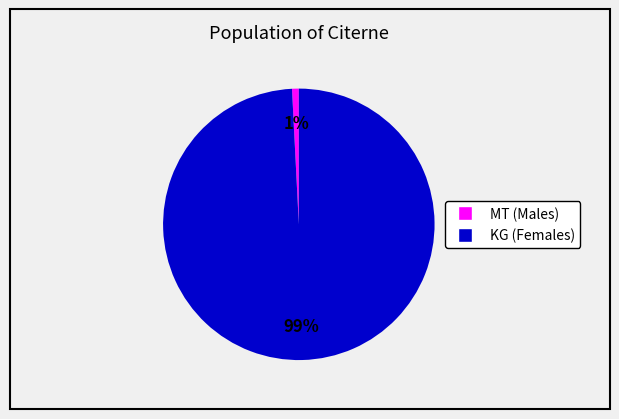

To the nearest percent, what is the difference between the largest and smallest slice percentages?

98%